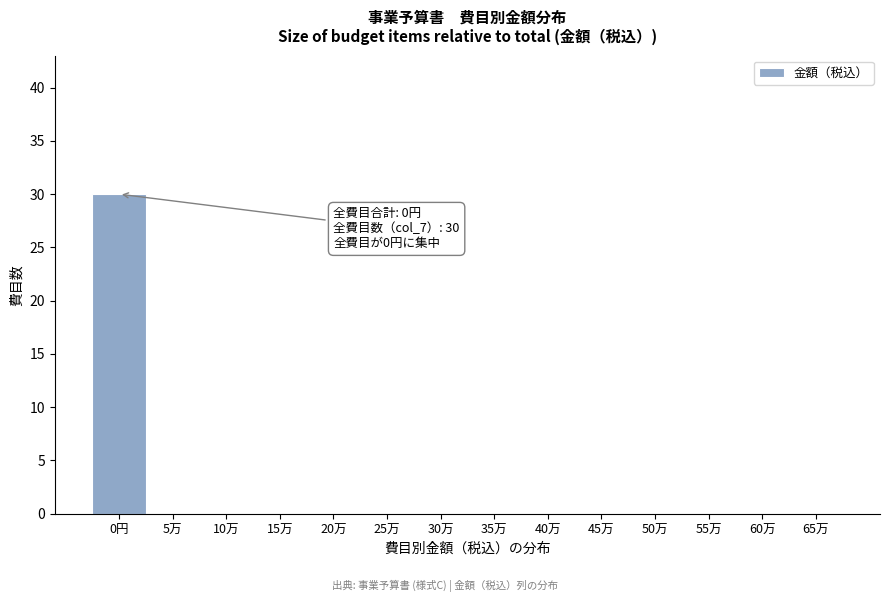

Reading left to right, transcribe all the data shown in this chart.

0円=30	5万=0	10万=0	15万=0	20万=0	25万=0	30万=0	35万=0	40万=0	45万=0	50万=0	55万=0	60万=0	65万=0